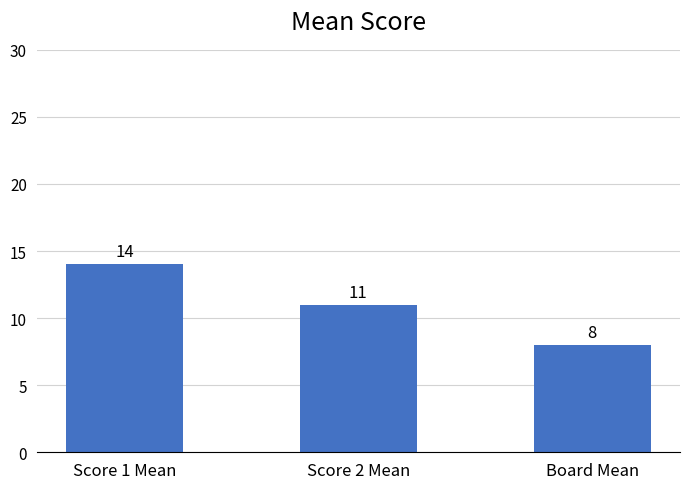

What is the value of the 2nd bar from the left?

11